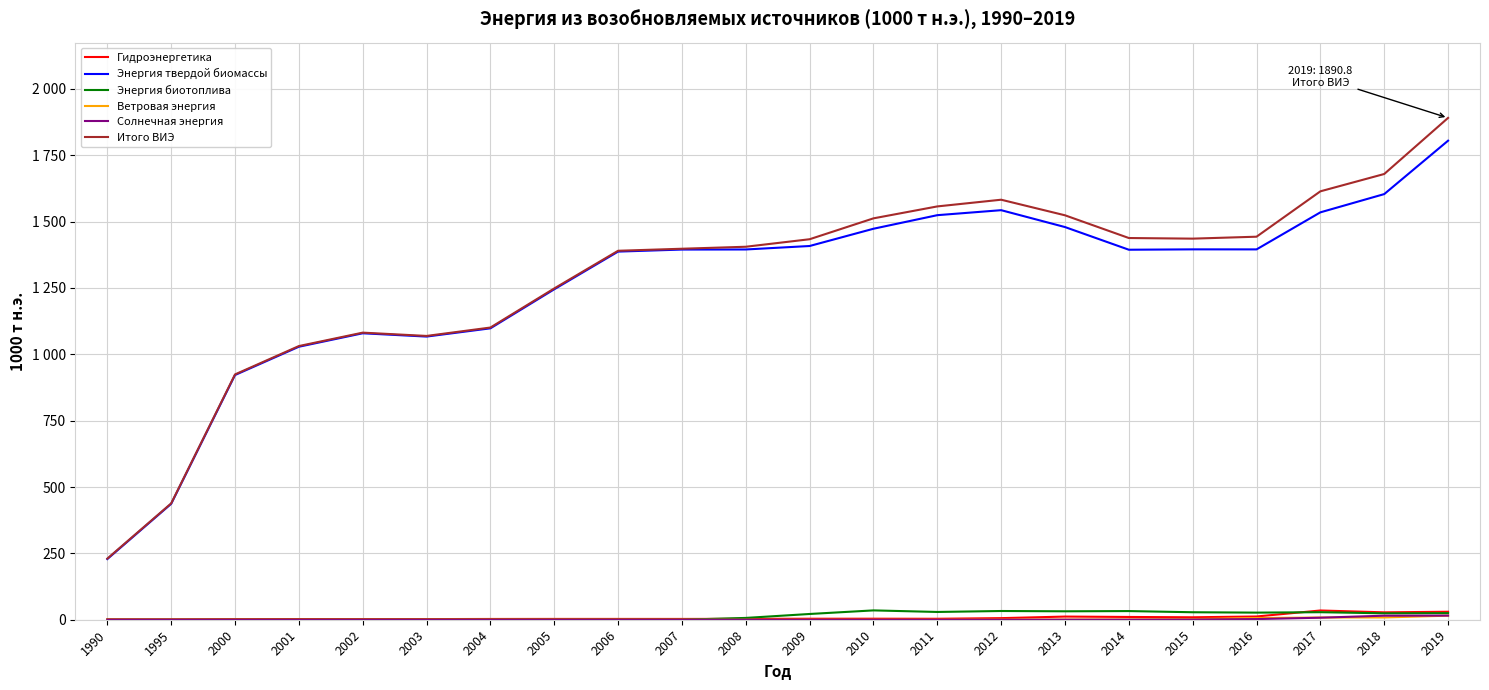

What is the value of the Ветровая энергия point at the 16th from the left?

0.7